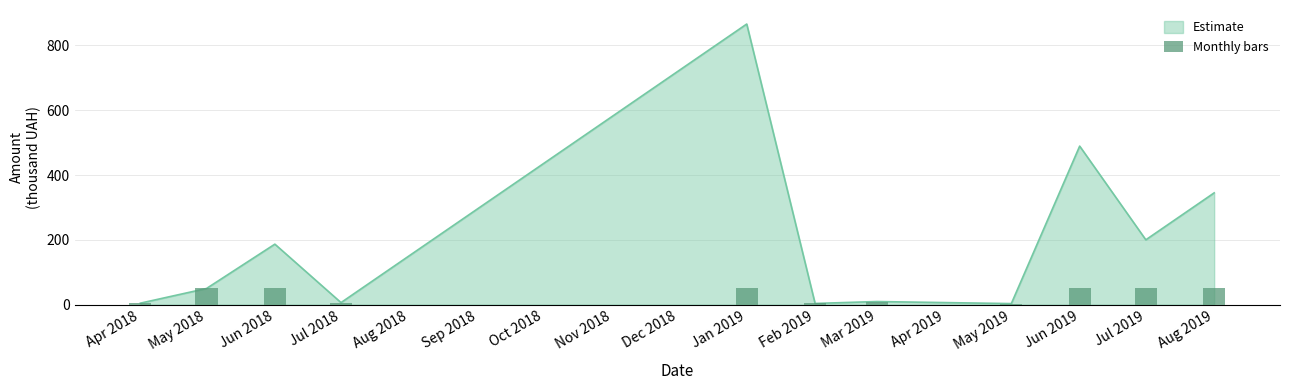

Between Feb 2019 and Jun 2019, which is larger?

Jun 2019